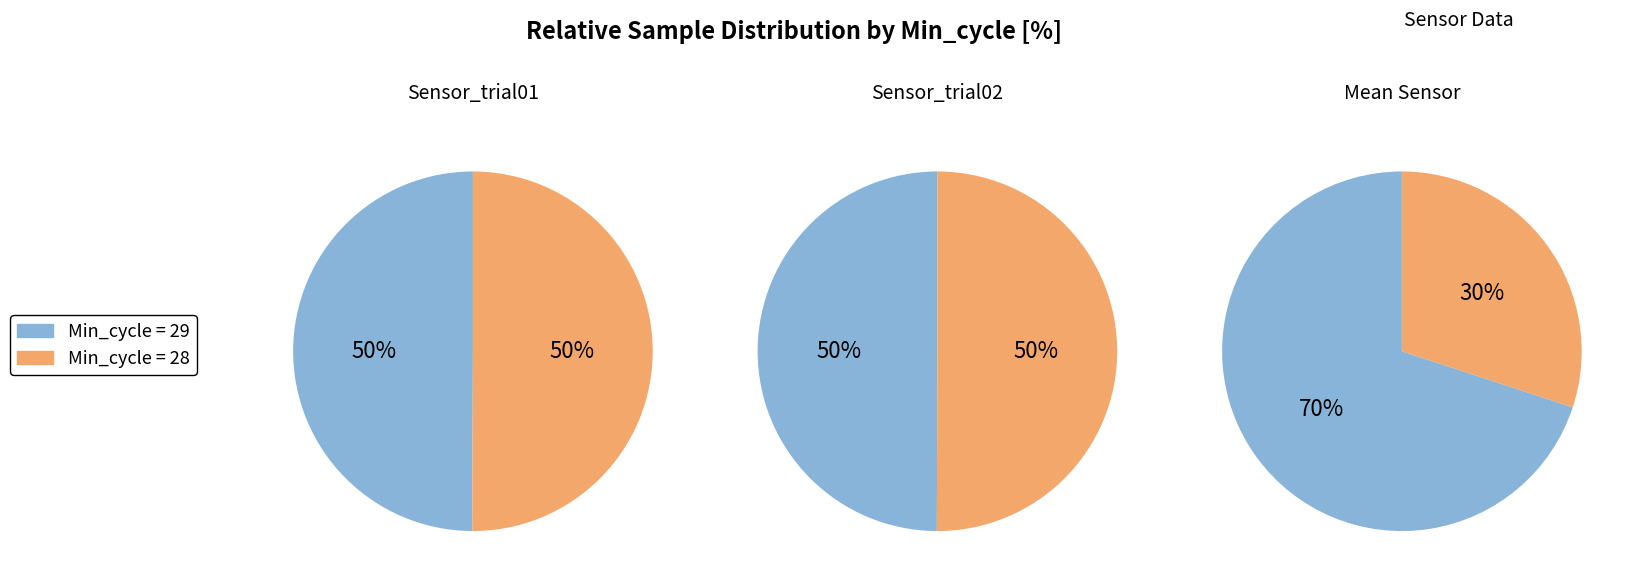

Is the sum of Samples_28 and Samples_29 greater than half?

Yes